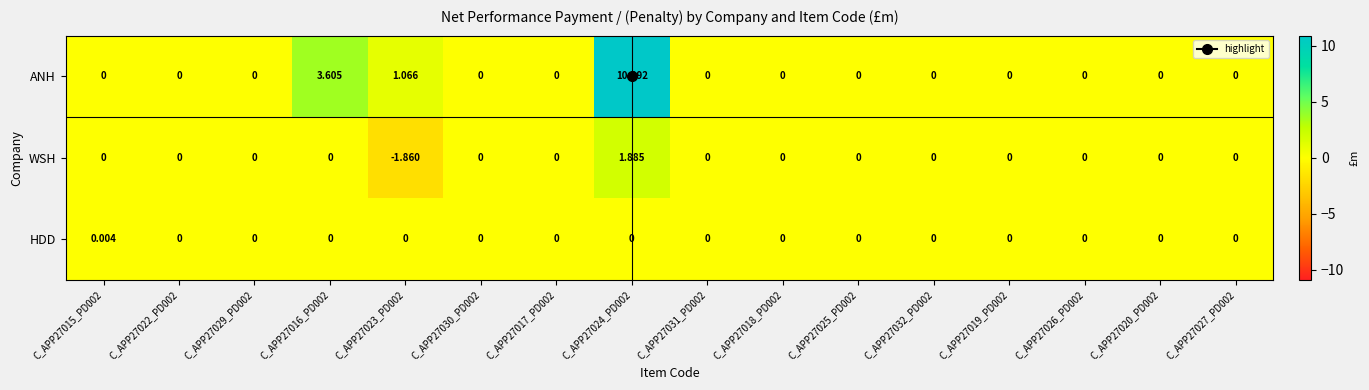

Rank the series at C_APP27024_PD002 from highest to lowest value.

ANH, WSH, HDD